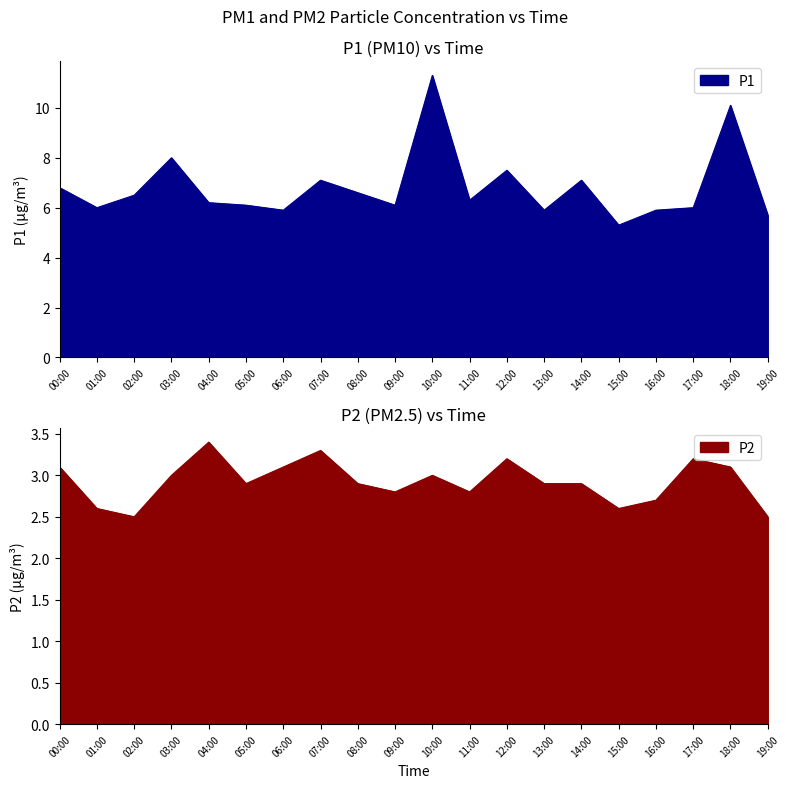

True or false: P2 has a value of 4.1 at 19:00.

False